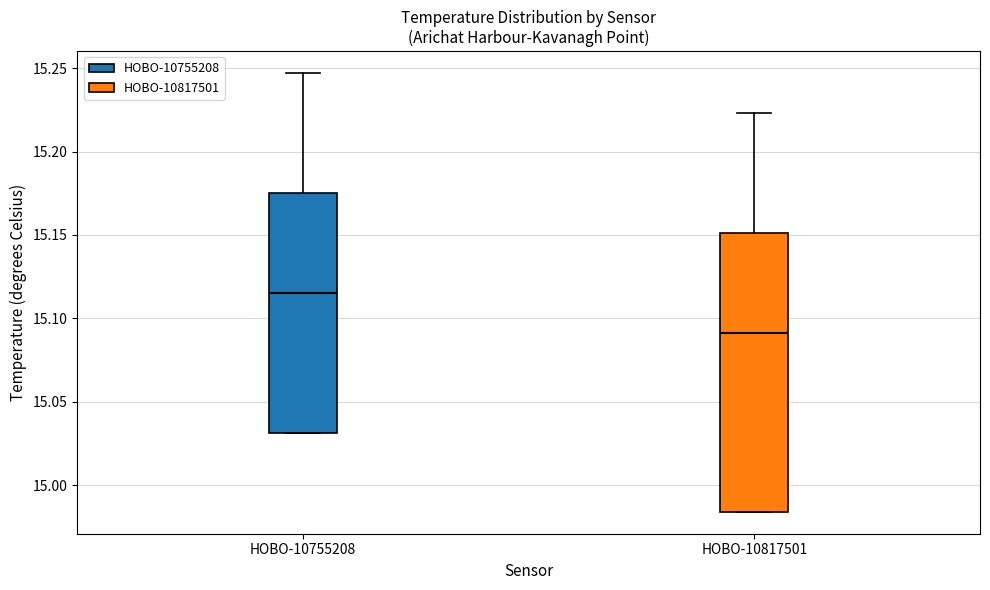

Which box's median line is the highest?

HOBO-10755208